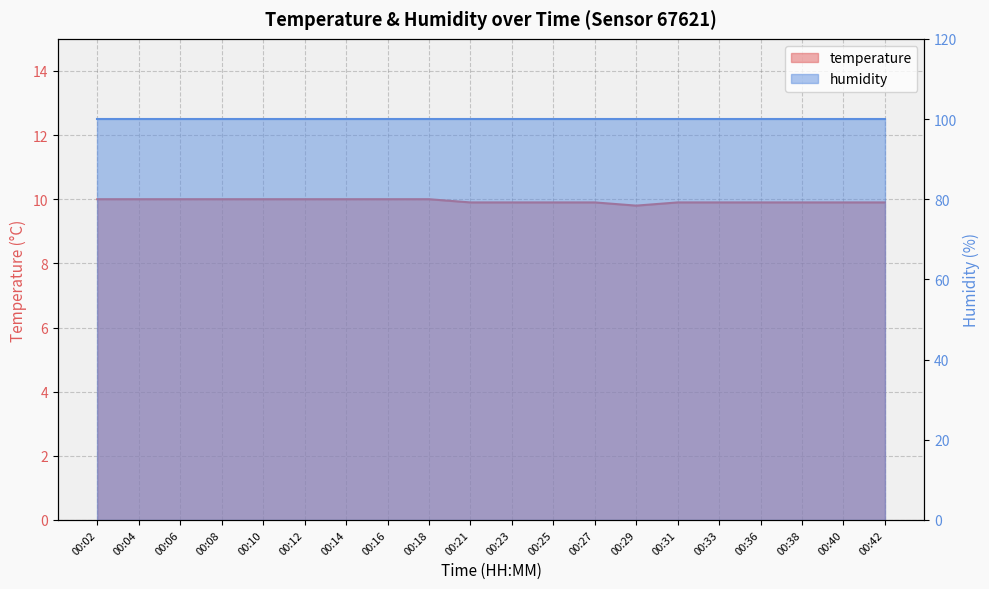

What is the maximum value shown in the chart?

10.0